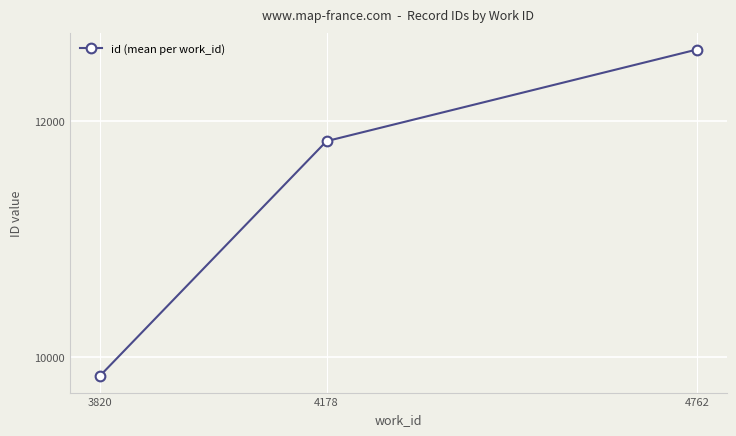

What is the change in value from 3820 to 4178?

+1992